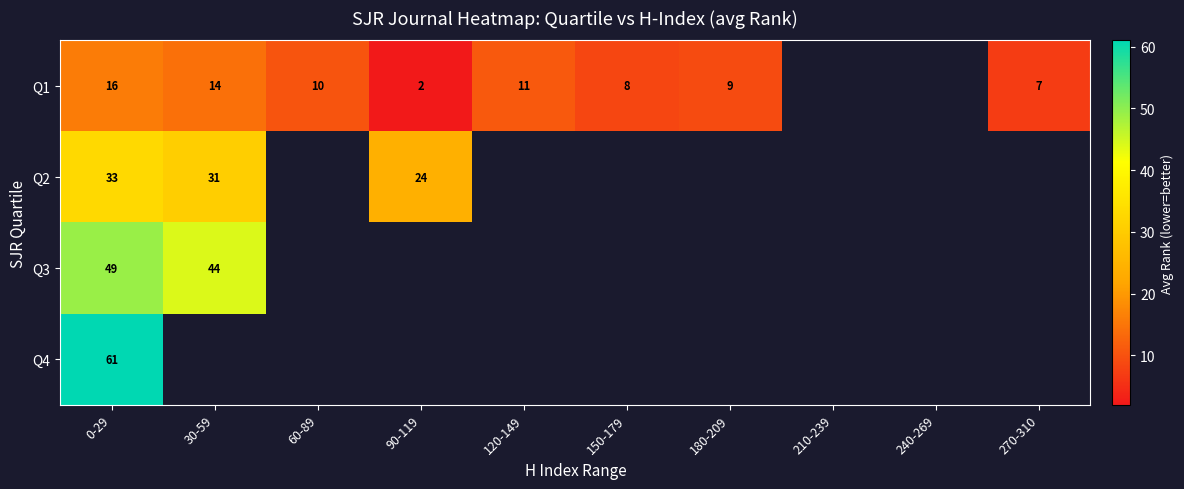

At how many categories does at least one series exceed 57?

1